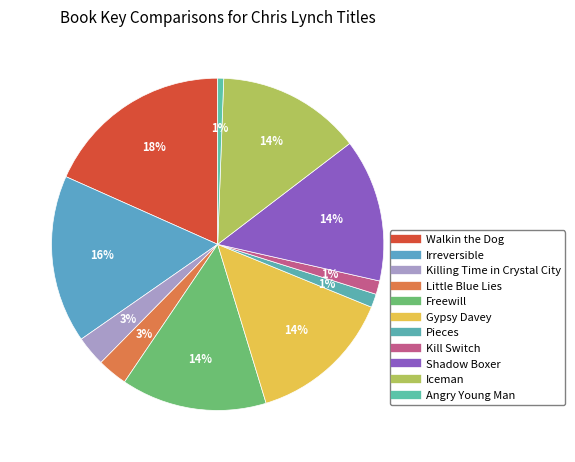

To the nearest percent, what percentage of the pie is Freewill?

14%